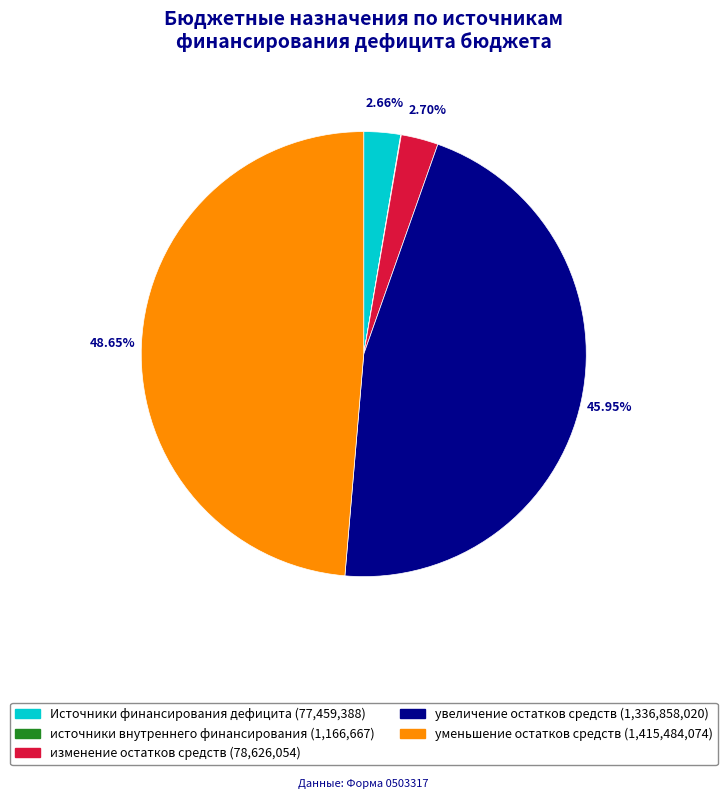

What percentage is NOT represented by изменение остатков средств?

97.3%